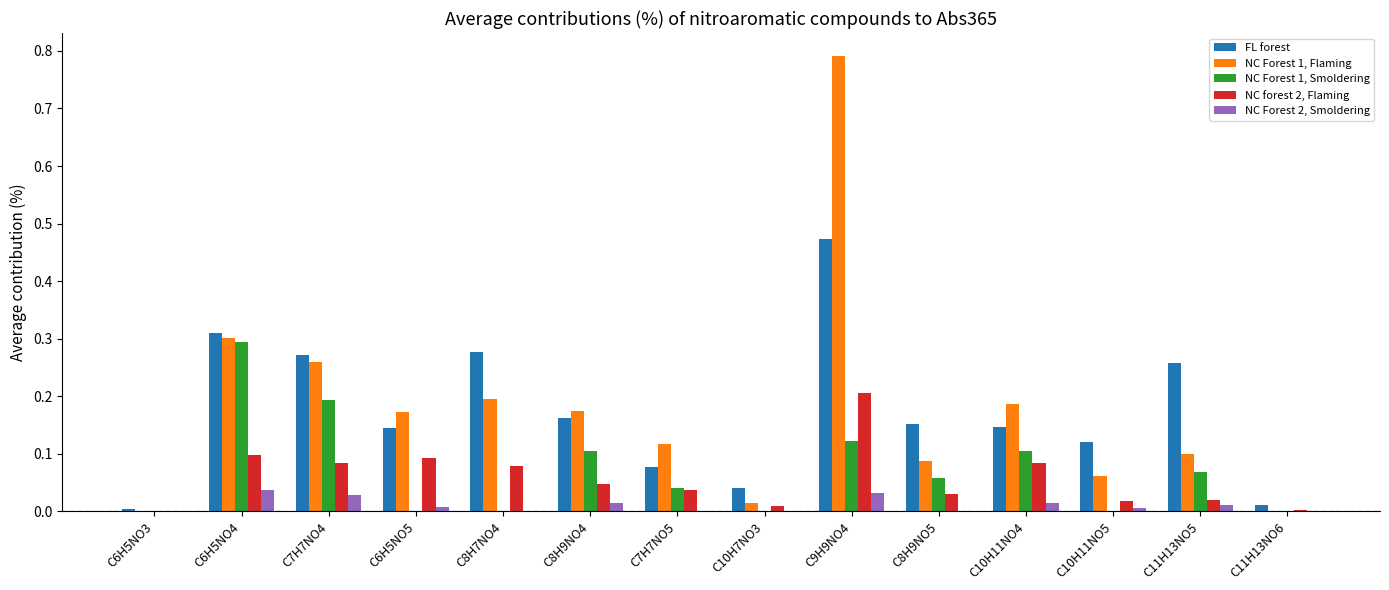

Between C7H7NO4 and C10H11NO4, which series saw the biggest shift?

FL forest